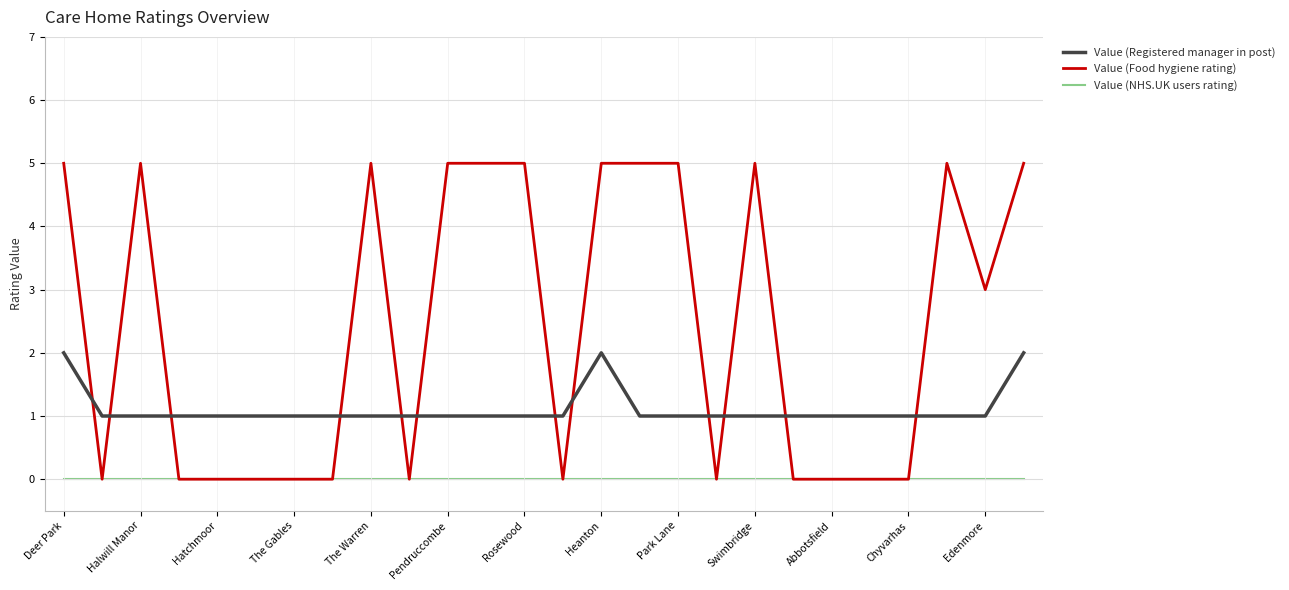

True or false: Value (Registered manager in post) and Value (NHS.UK users rating) intersect in this chart.

False